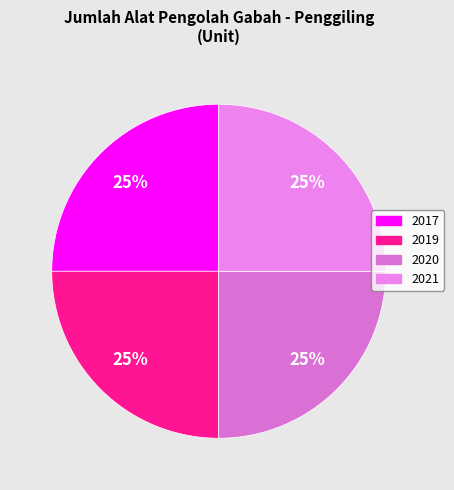

Which slice is the largest?

2017